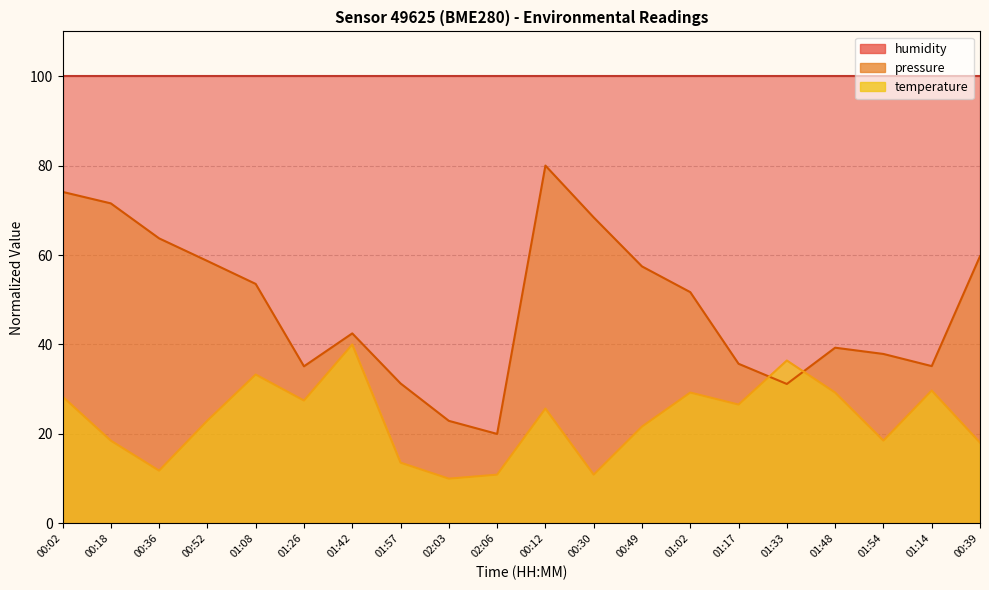

What is the label of the 4th point from the right?

01:48